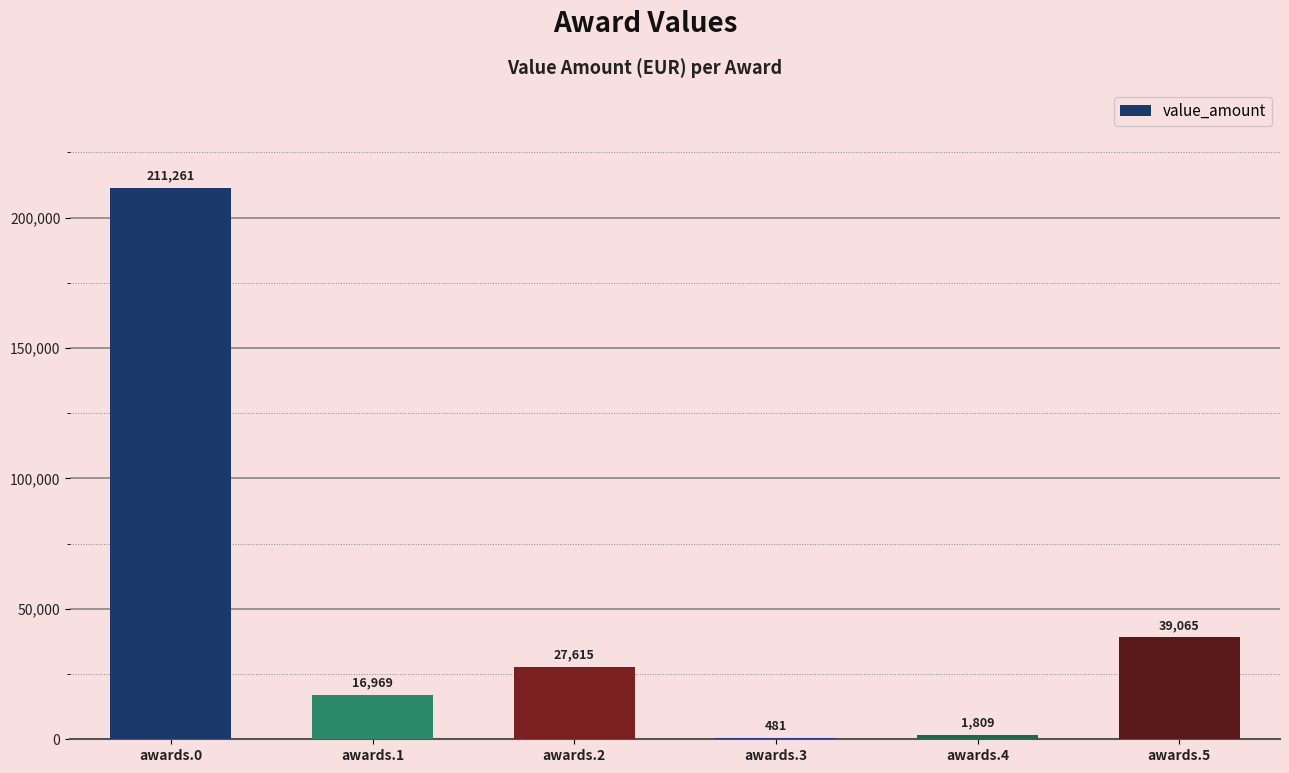

Where does the data first go above 27614?

awards.0